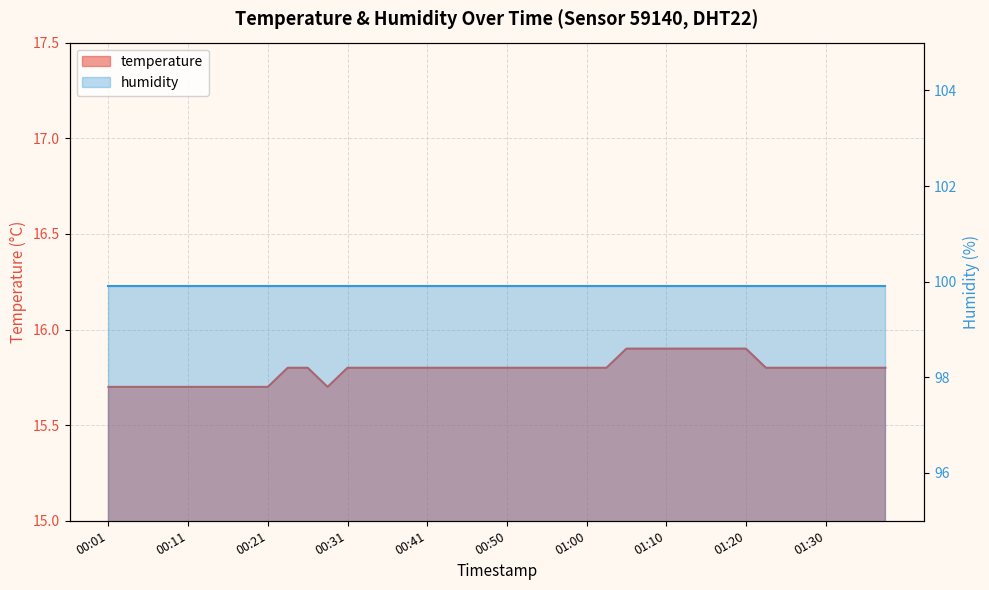

How many values are between 15 and 16?

40